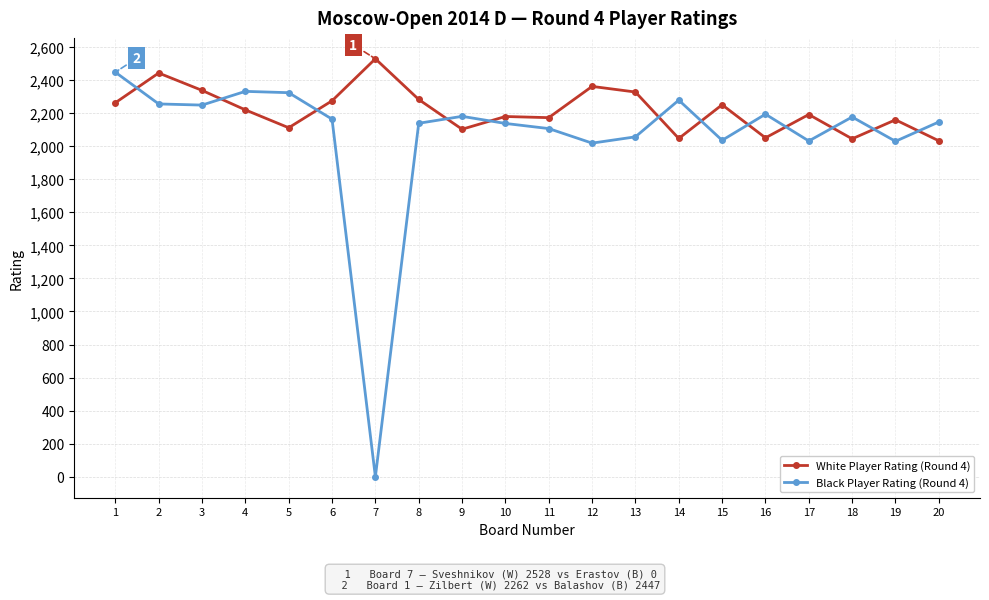

What is the difference between the second highest and minimum values in the White Player Rating (Round 4) series?

410